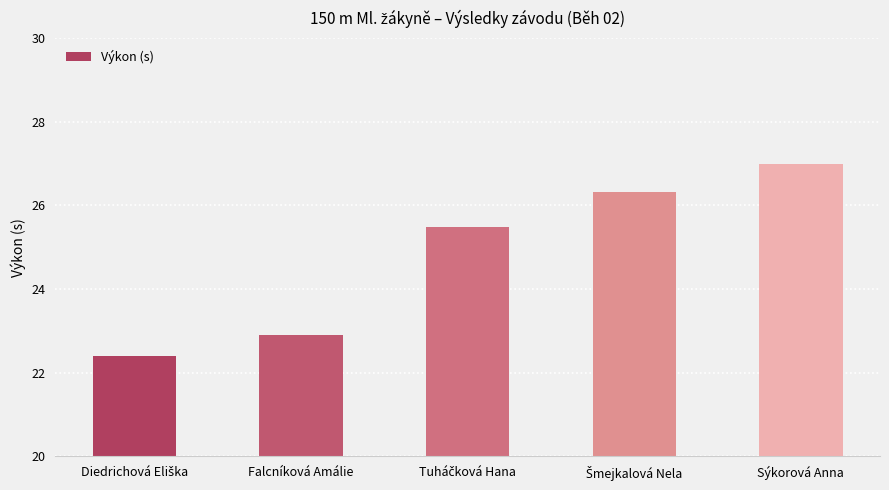

What is the difference between the second highest and minimum values?

3.9